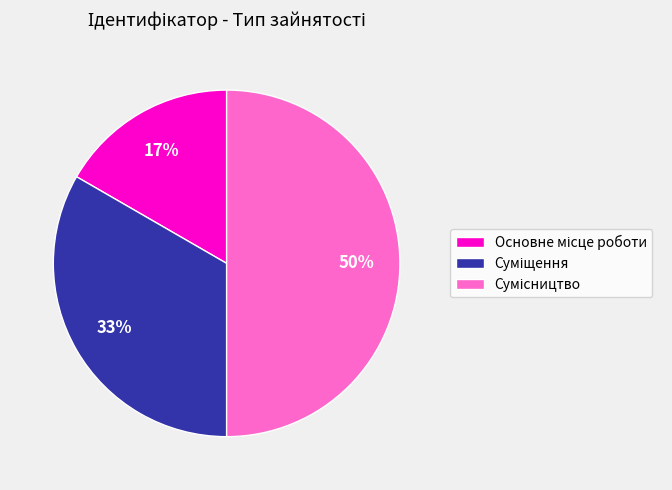

To the nearest percent, what is the average slice percentage?

33%